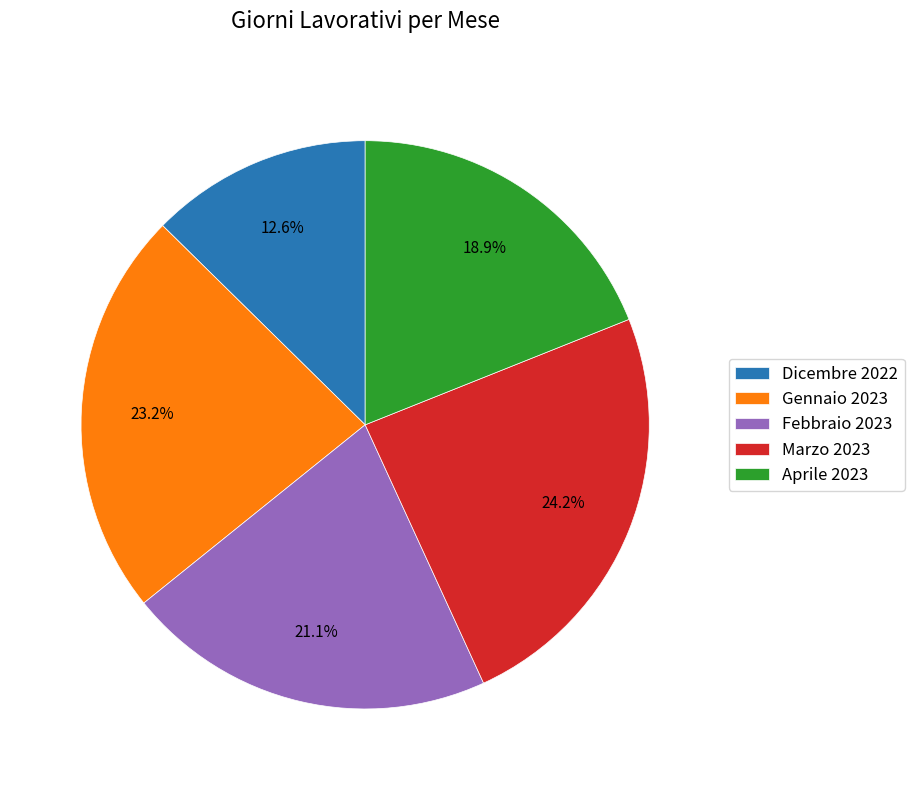

To the nearest percent, what is the difference between the largest and smallest slice percentages?

12%